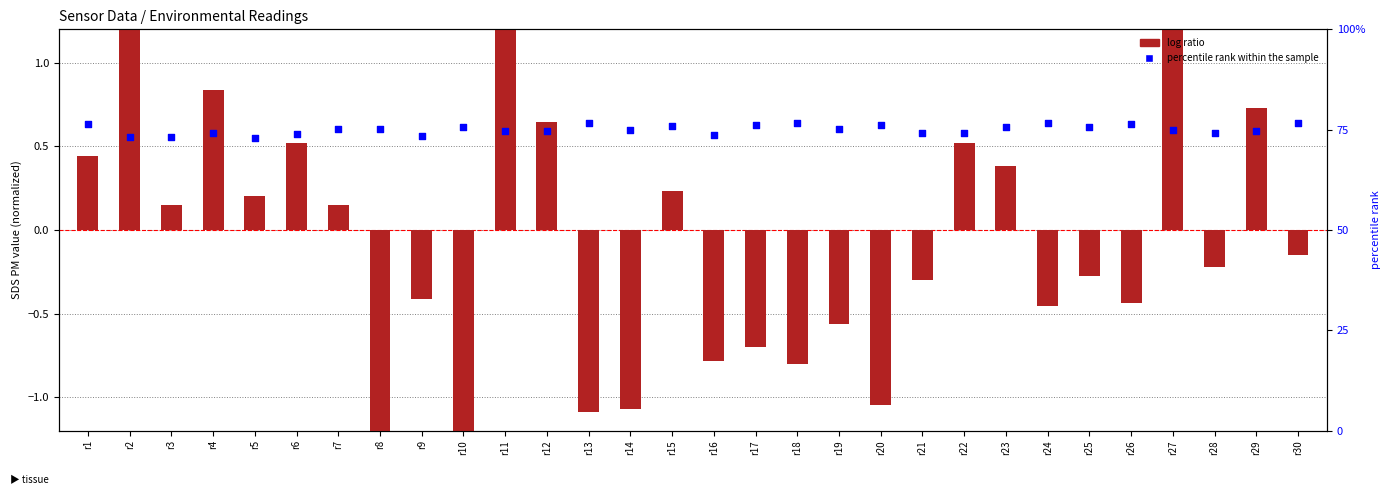

What are all the series names shown in the legend?

log ratio, percentile rank within the sample